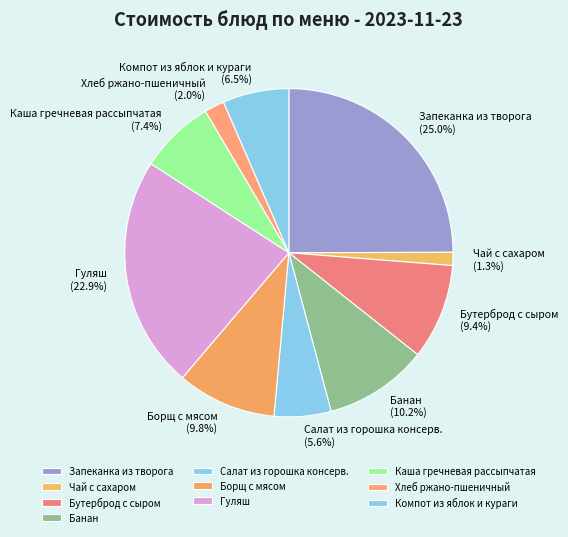

How many segments does this pie chart have?

10